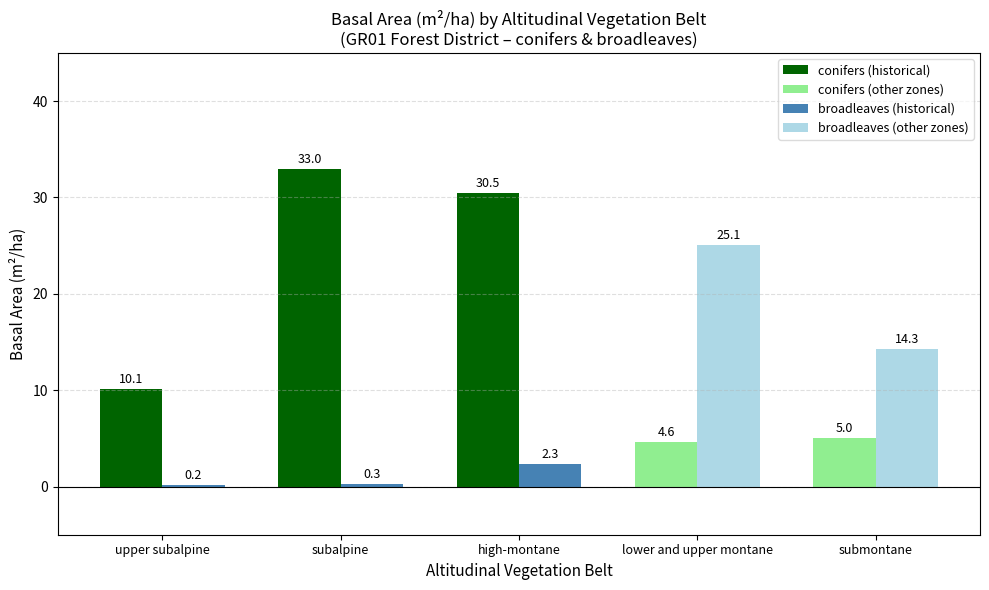

Rank the series by their maximum value, from highest to lowest.

conifers, broadleaves